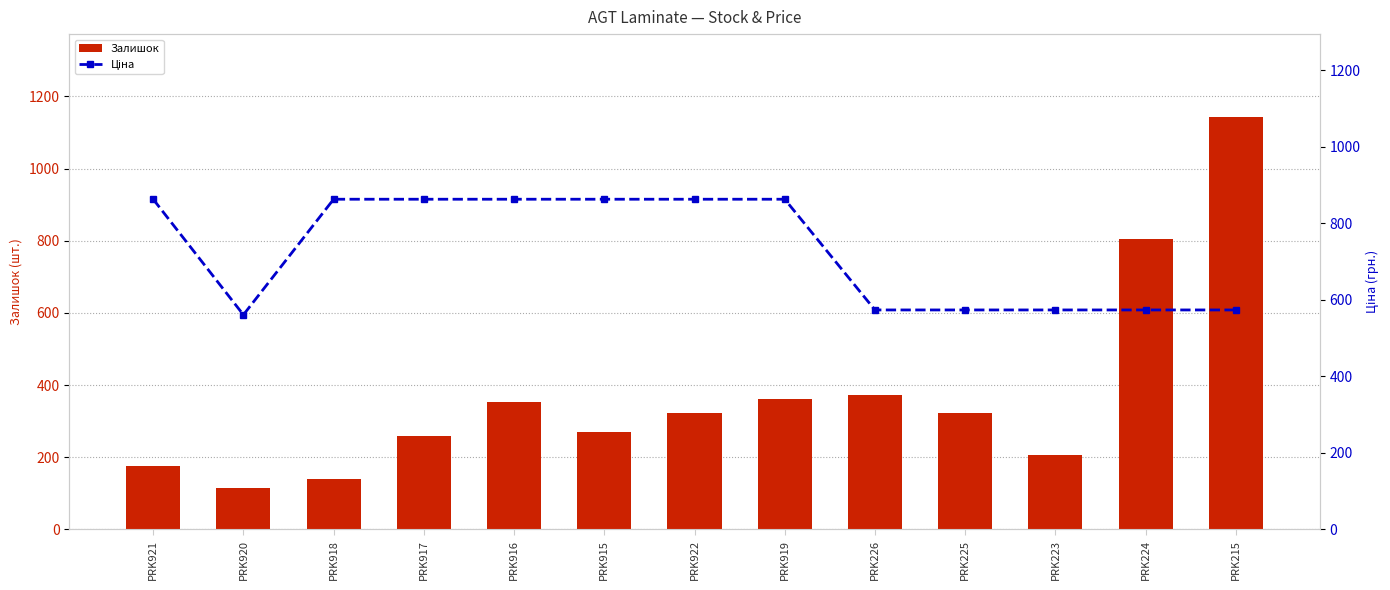

Count the number of categories in the chart.

13